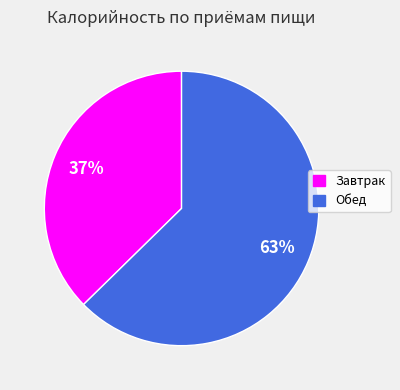

How many segments does this pie chart have?

2